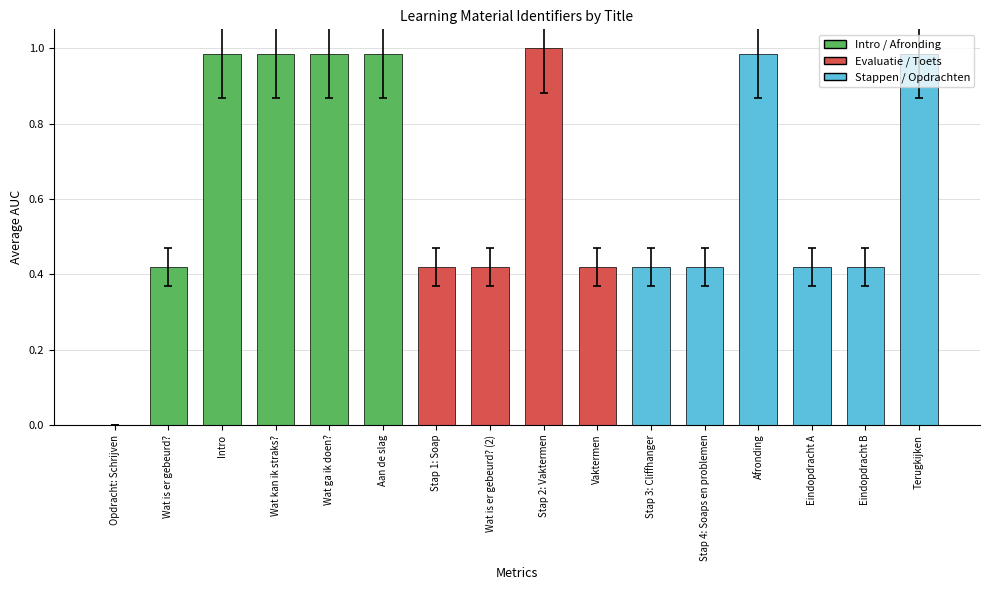

Where is the data nearest to the value 0?

Opdracht: Schrijven